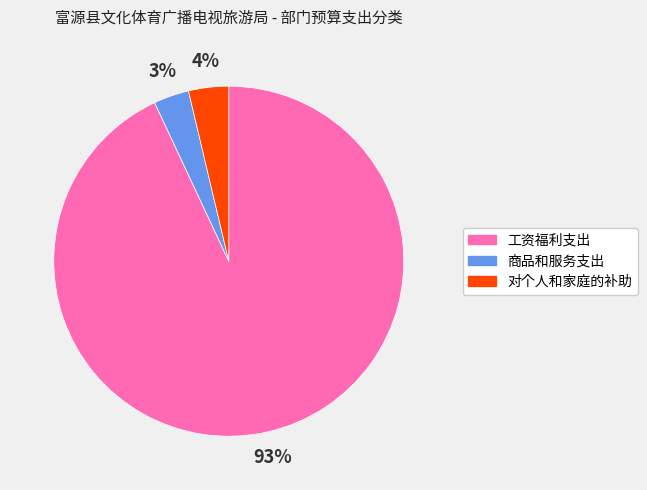

To the nearest percent, what is the difference between the largest and smallest slice percentages?

90%